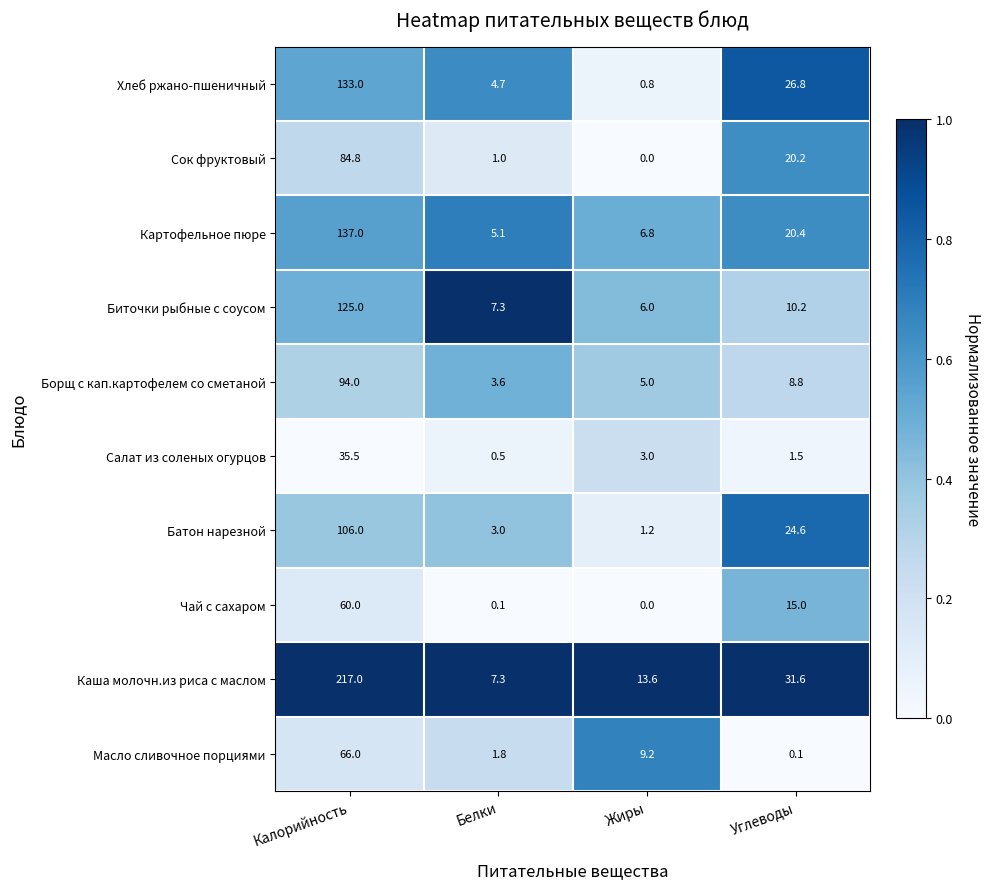

What is the difference between the highest and lowest values at Калорийность?

181.5